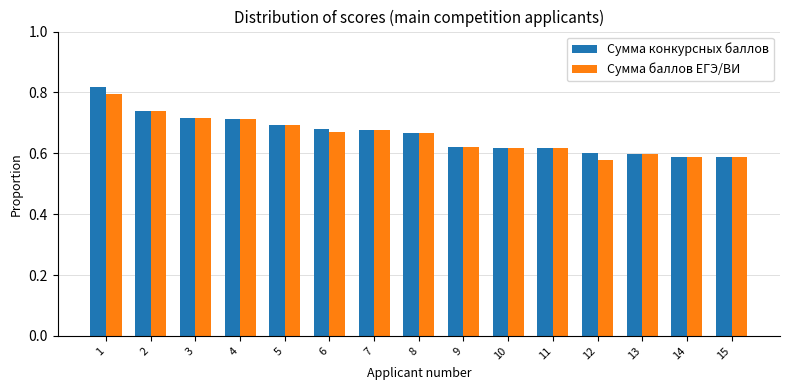

Which series has the widest spread of values?

Сумма конкурсных баллов